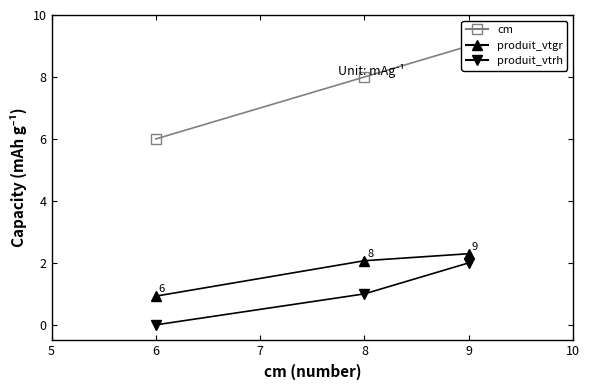

How many distinct data groups are displayed?

3